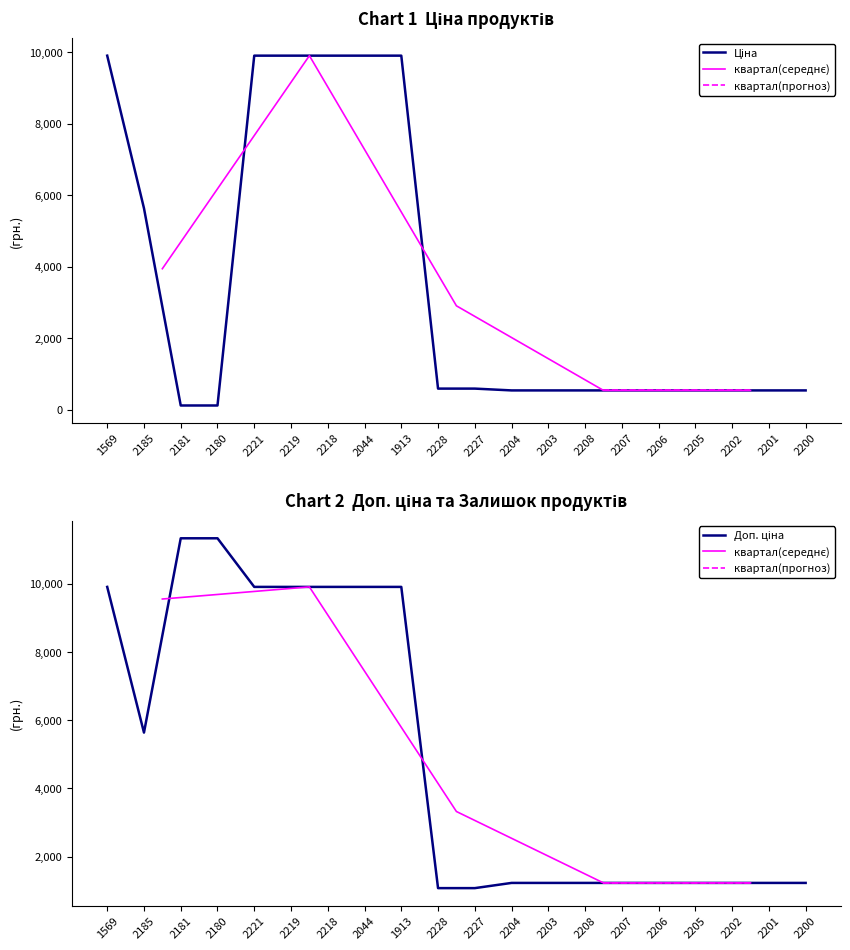

What is the sum of the Ціна values at 2203 and 2204?

1070.8